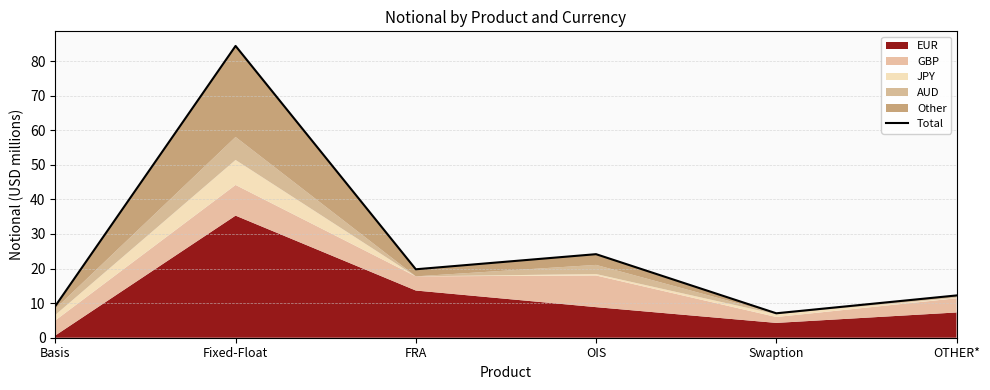

How many data points are less than 19?

3